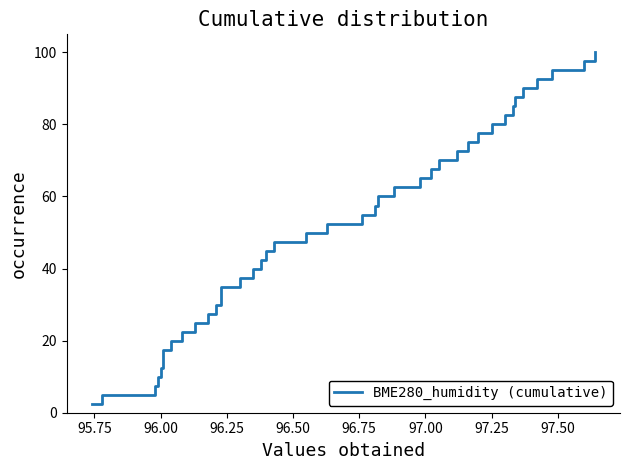

What is the maximum value shown in the chart?

100.0